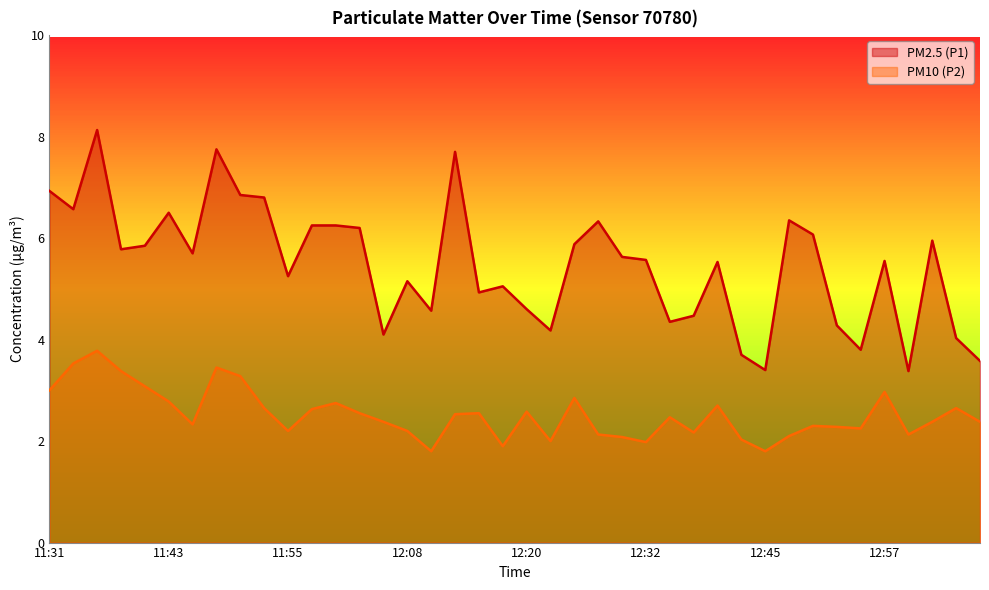

What is the maximum value shown in the chart?

8.1